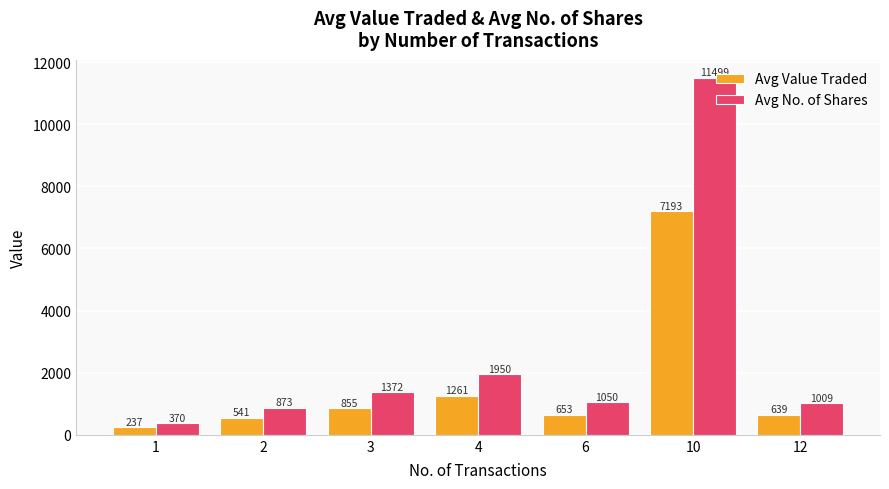

How many values in the Avg No. of Shares series are below 1050?

3